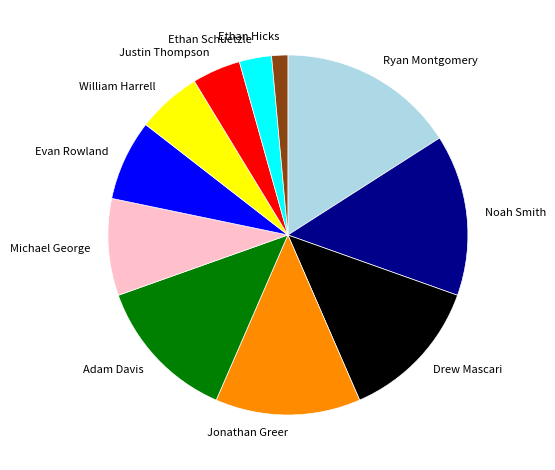

Between Evan Rowland and Drew Mascari, which is larger?

Drew Mascari